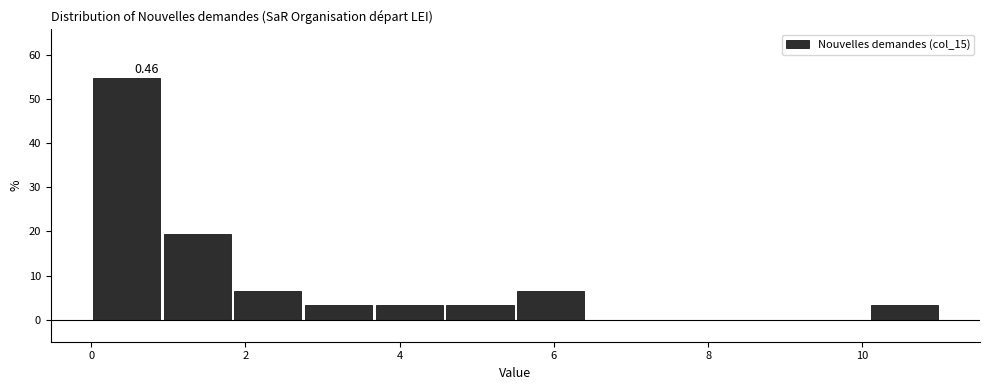

Which range on the x-axis has the tallest bar?

0.0 to 1.0